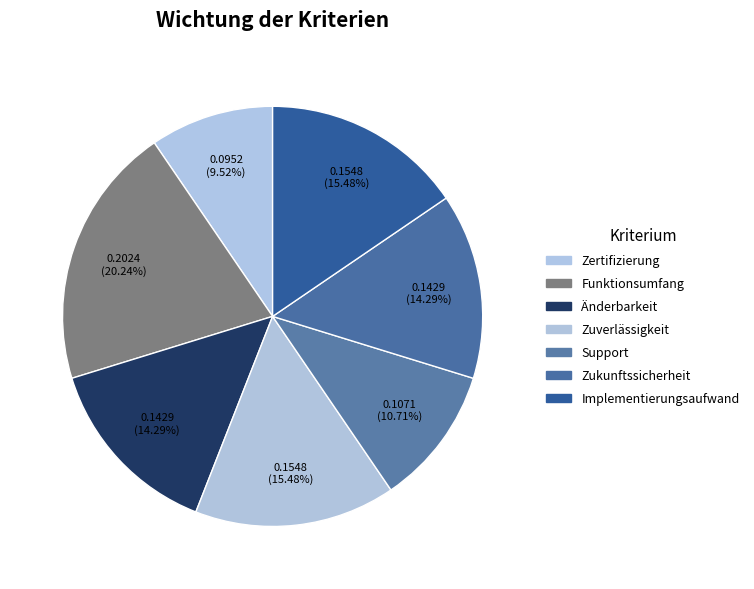

To the nearest percent, what is the average slice percentage?

14%